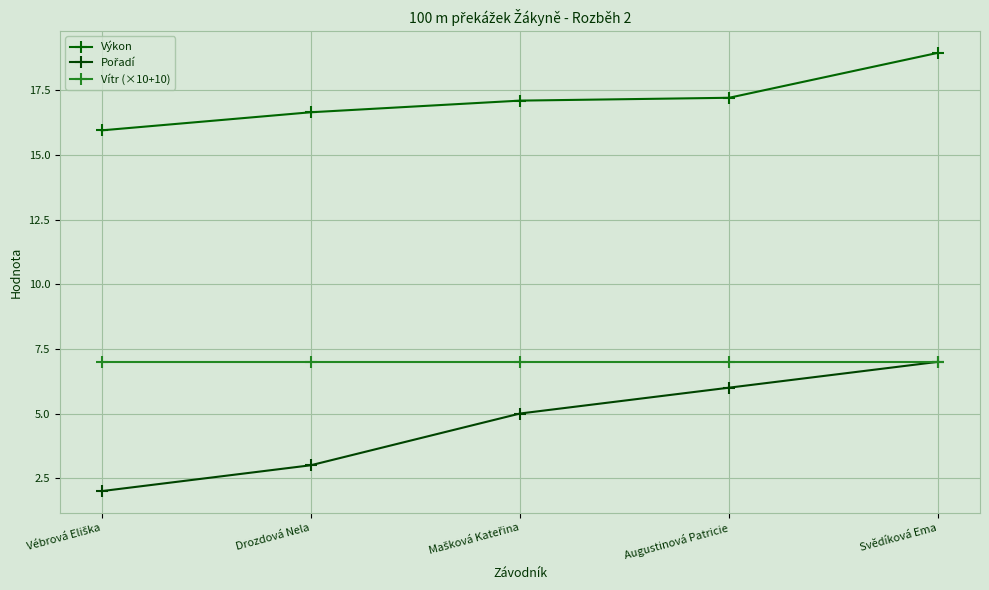

How many lines are shown in the chart?

3